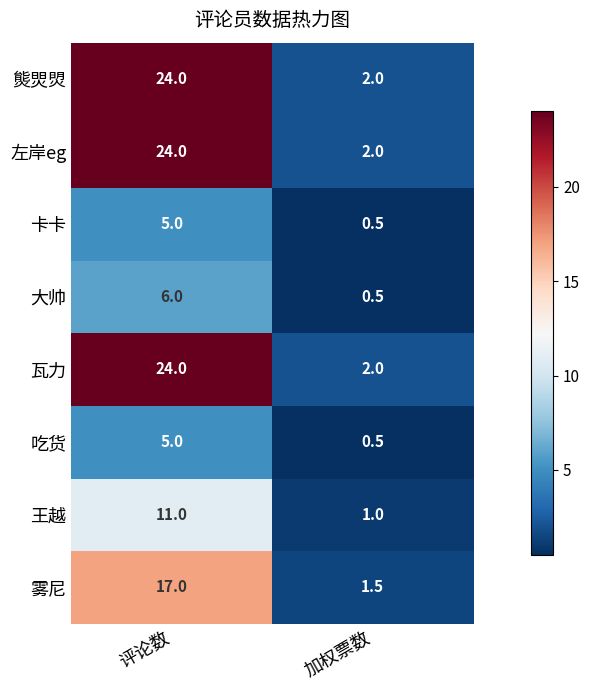

What is the spread (max minus min) of values at 评论数?

19.0